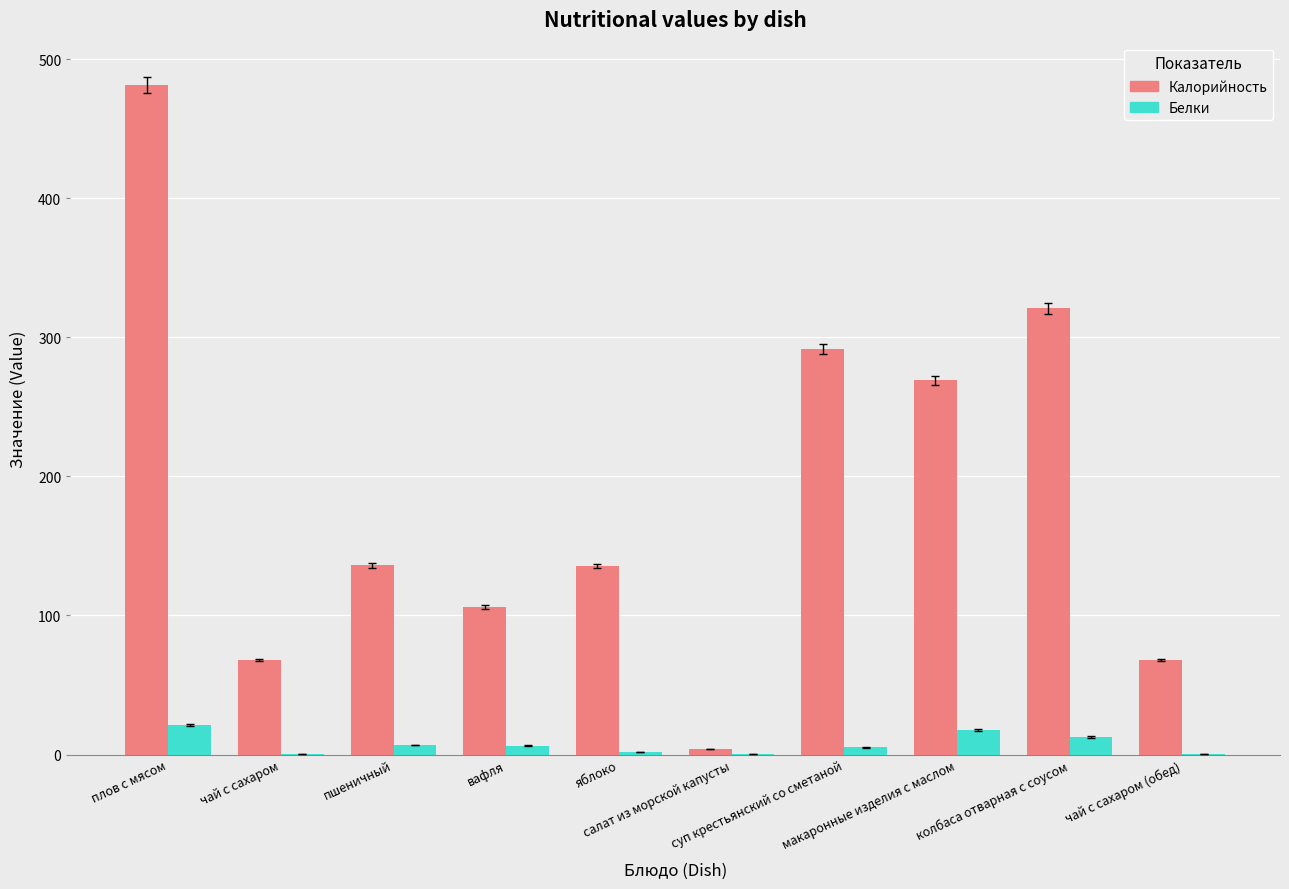

Which category has the highest value across all series?

плов с мясом